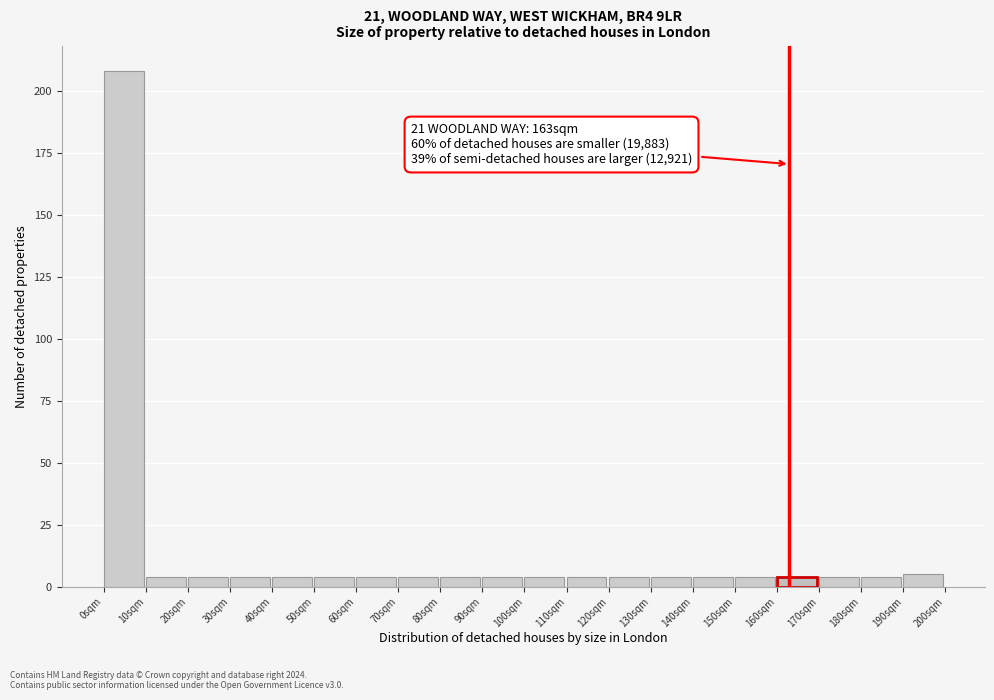

Over which range of the x-axis is the bar tallest?

0 to 10